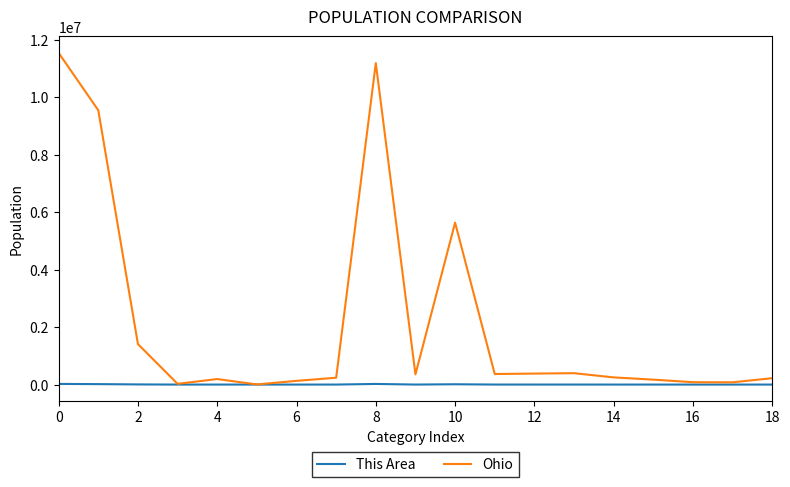

What is the minimum value shown in the chart?

3